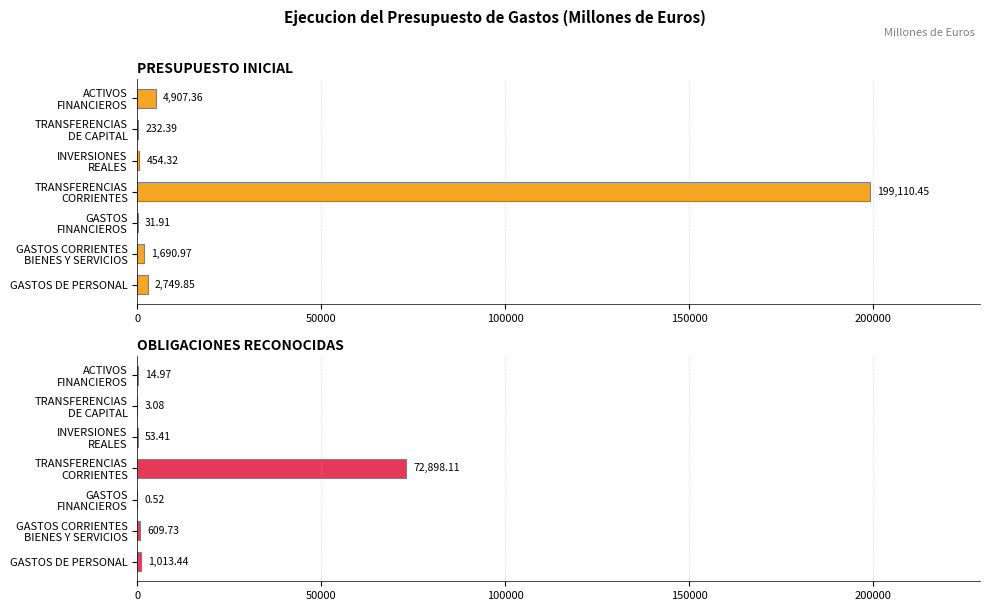

The value of PRESUPUESTO INICIAL at INVERSIONES REALES is 305.2. True or false?

False